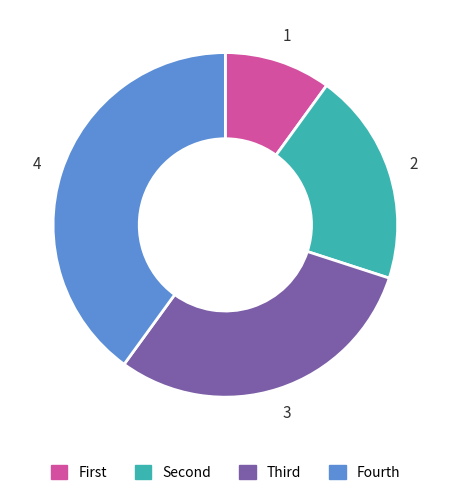

Does any single category account for the majority?

No